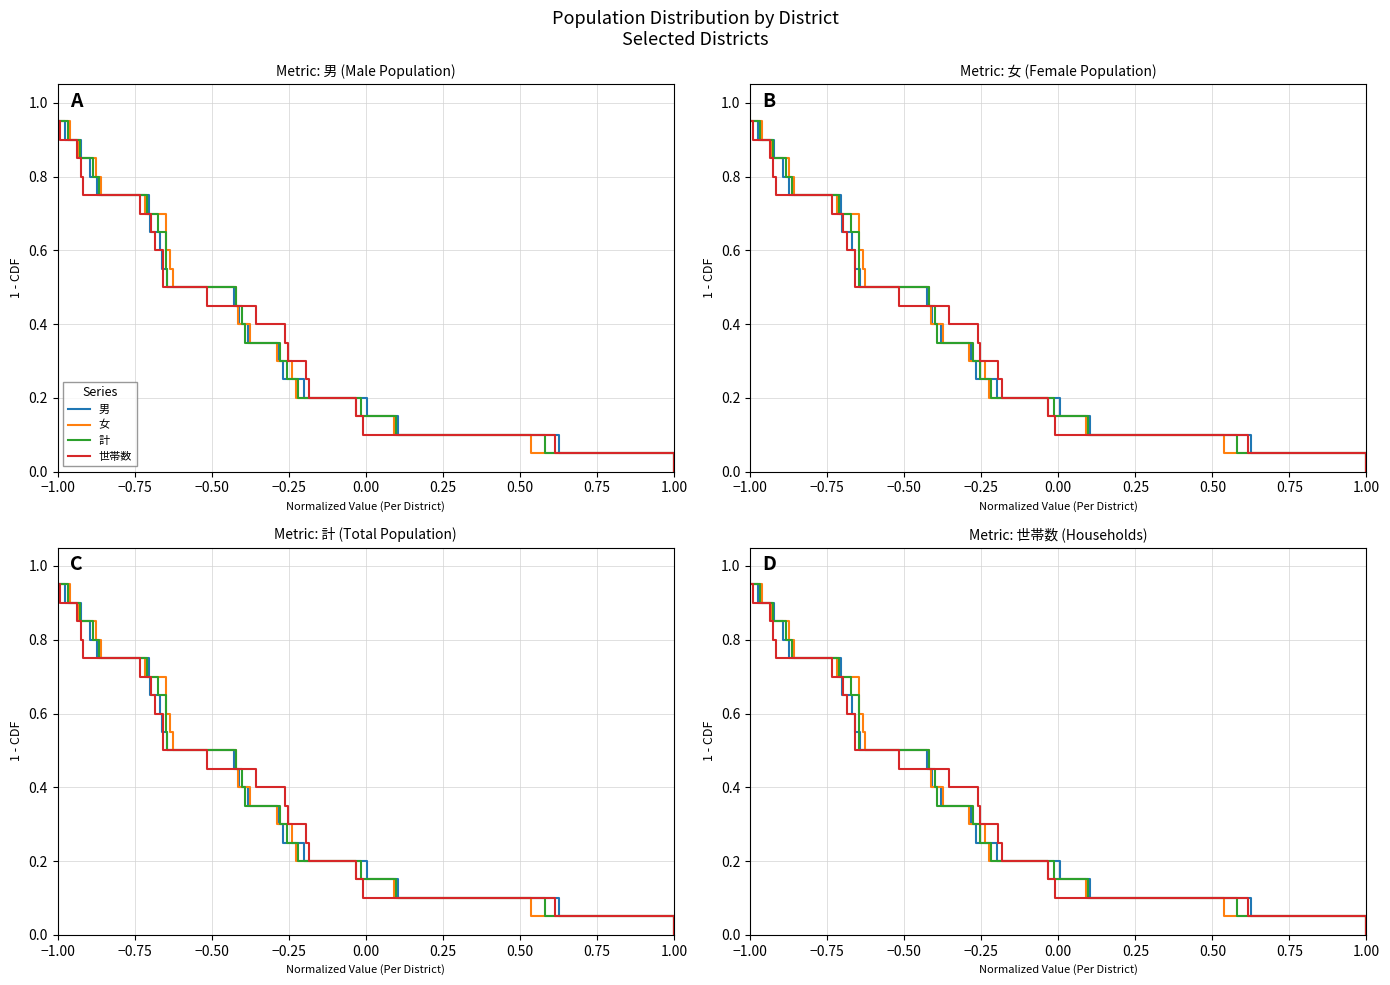

Is it true that 女 equals 0.9 at −1.00?

True